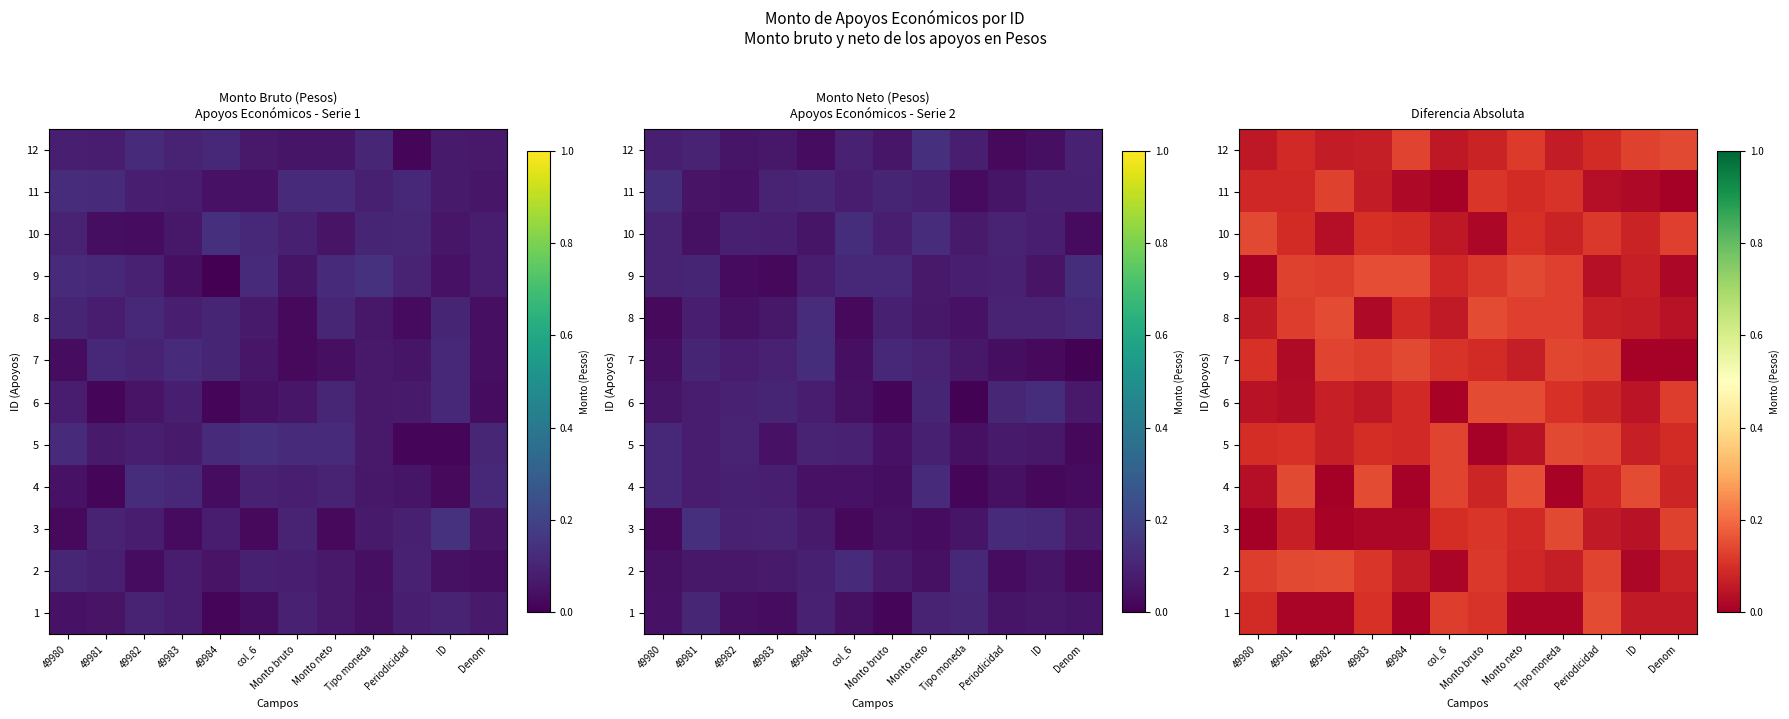

Count the number of categories in the chart.

12